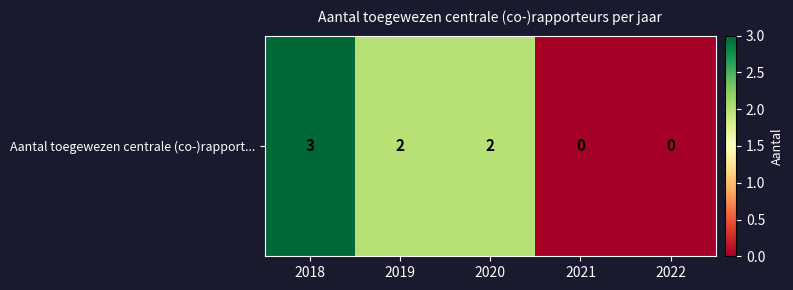

How many values are between 0 and 2?

4